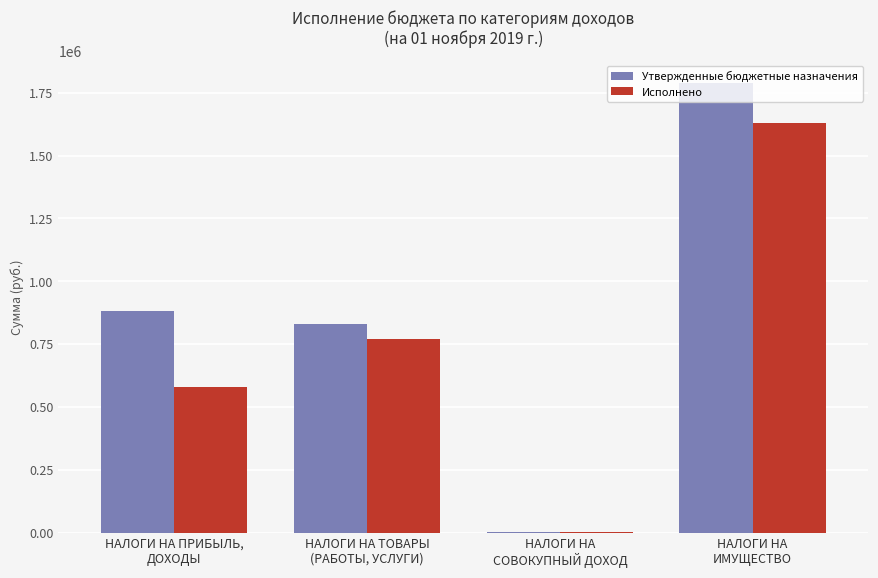

Where is Утвержденные бюджетные назначения nearest to the value 895700?

НАЛОГИ НА ПРИБЫЛЬ,
ДОХОДЫ